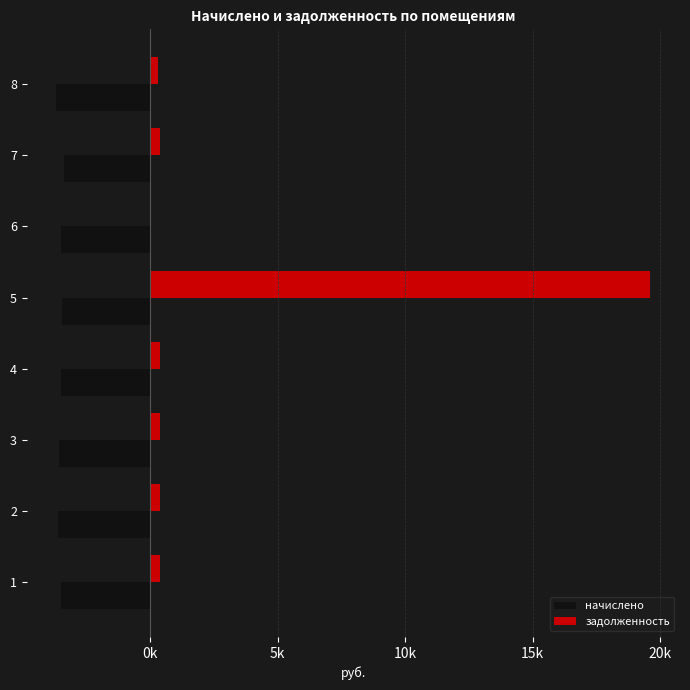

What are all the series names shown in the legend?

начислено, задолженность